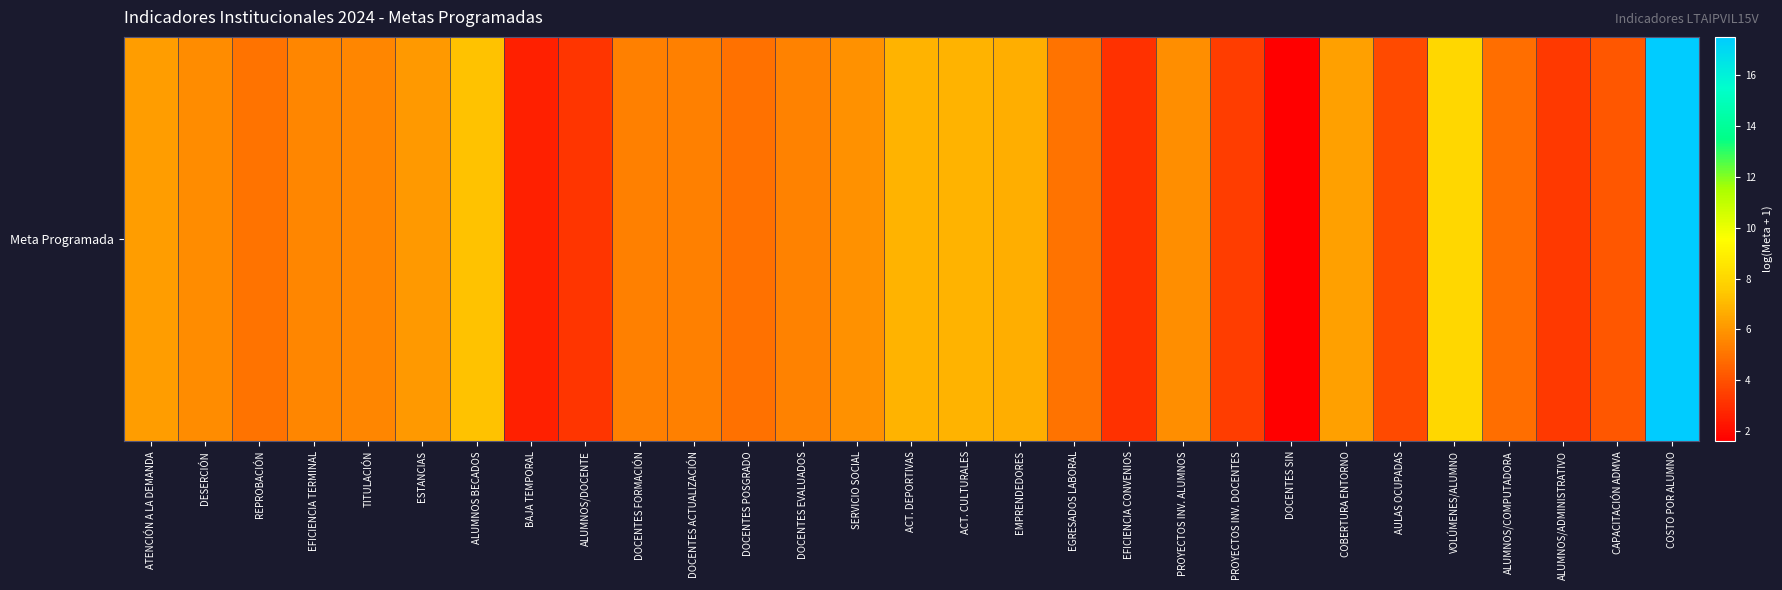

Reading right to left, what are all the values shown in this chart?

COSTO POR ALUMNO=17.5	CAPACITACIÓN ADMVA=4.2	ALUMNOS/ADMINISTRATIVO=3.3	ALUMNOS/COMPUTADORA=4.8	VOLÚMENES/ALUMNO=8.0	AULAS OCUPADAS=3.8	COBERTURA ENTORNO=6.3	DOCENTES SIN=1.6	PROYECTOS INV. DOCENTES=3.4	PROYECTOS INV. ALUMNOS=5.8	EFICIENCIA CONVENIOS=3.0	EGRESADOS LABORAL=5.0	EMPRENDEDORES=6.7	ACT. CULTURALES=6.9	ACT. DEPORTIVAS=6.9	SERVICIO SOCIAL=5.9	DOCENTES EVALUADOS=5.4	DOCENTES POSGRADO=4.9	DOCENTES ACTUALIZACIÓN=5.4	DOCENTES FORMACIÓN=5.4	ALUMNOS/DOCENTE=3.2	BAJA TEMPORAL=2.6	ALUMNOS BECADOS=7.3	ESTANCIAS=6.1	TITULACIÓN=5.5	EFICIENCIA TERMINAL=5.5	REPROBACIÓN=5.0	DESERCIÓN=5.7	ATENCIÓN A LA DEMANDA=6.2